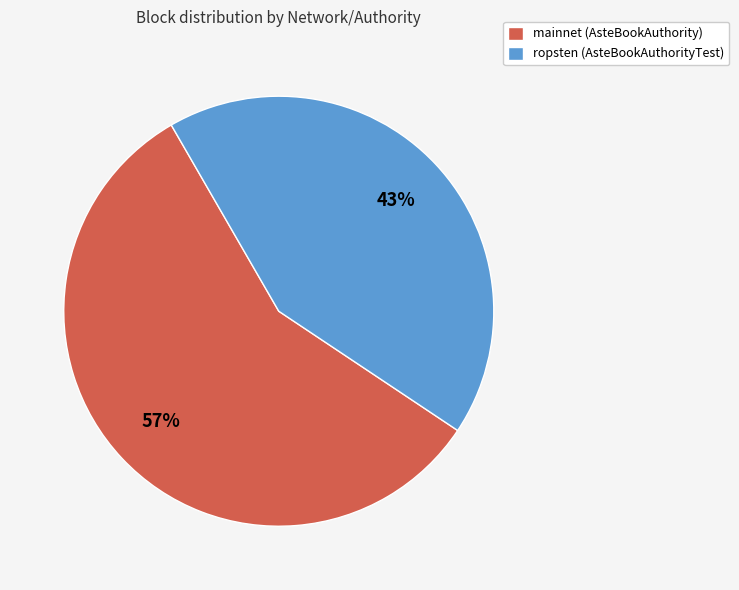

Does any single category account for the majority?

Yes